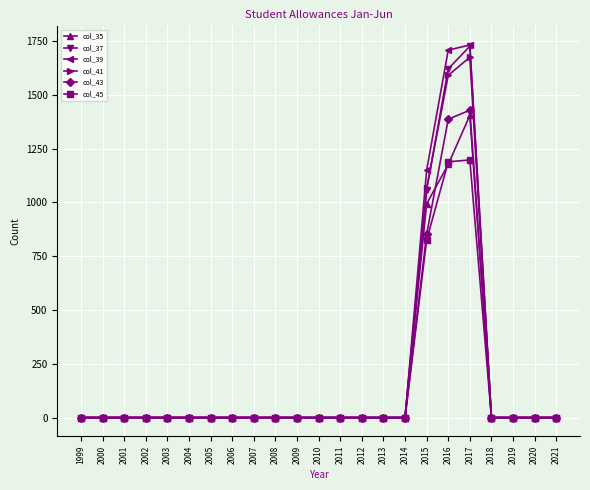

True or false: col_39 has more than 0 interior local peaks.

True